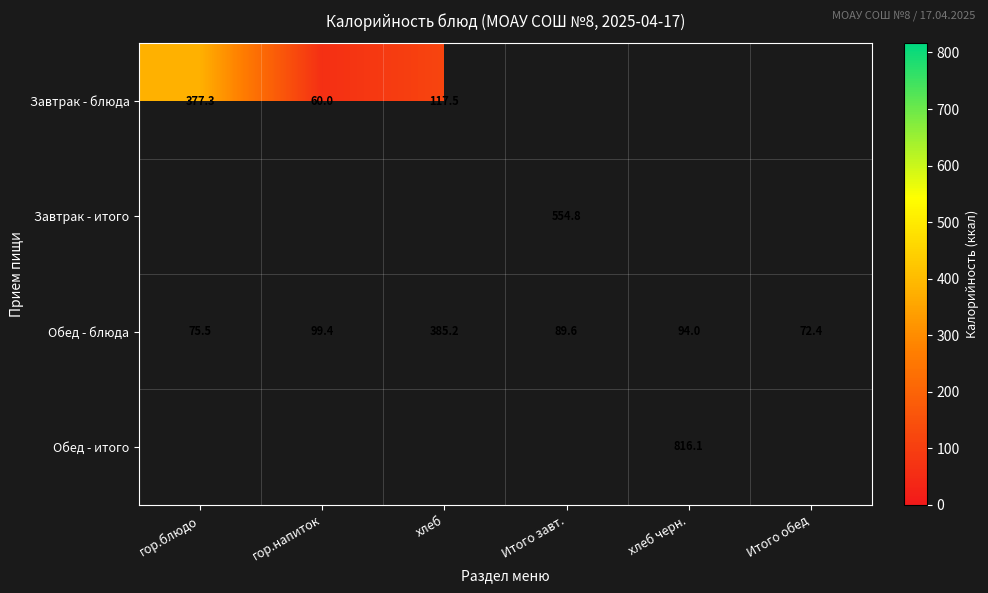

What is the difference between the maximum and minimum values in the Обед - блюда series?

312.8